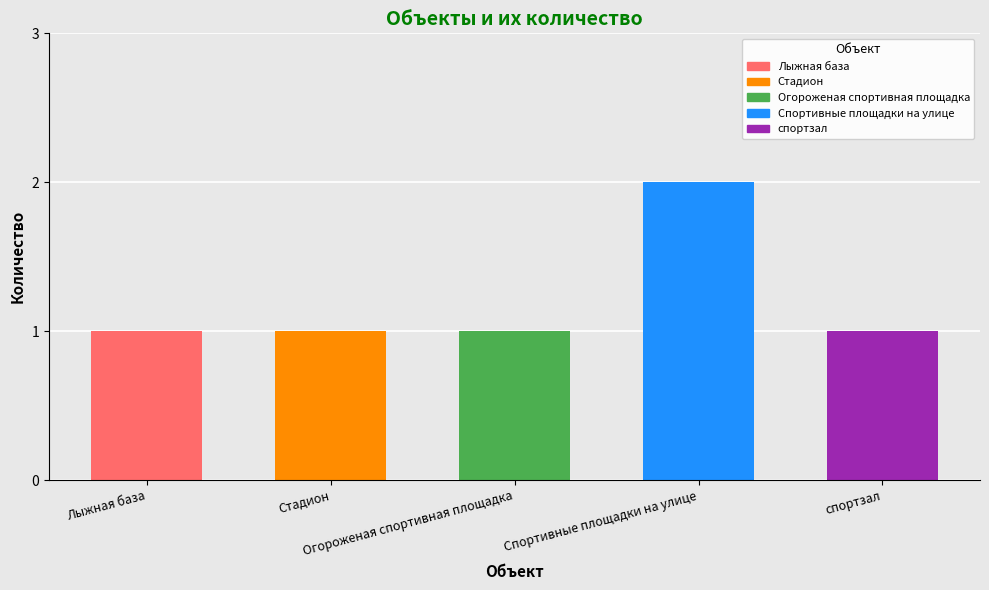

What is the smallest value displayed?

1